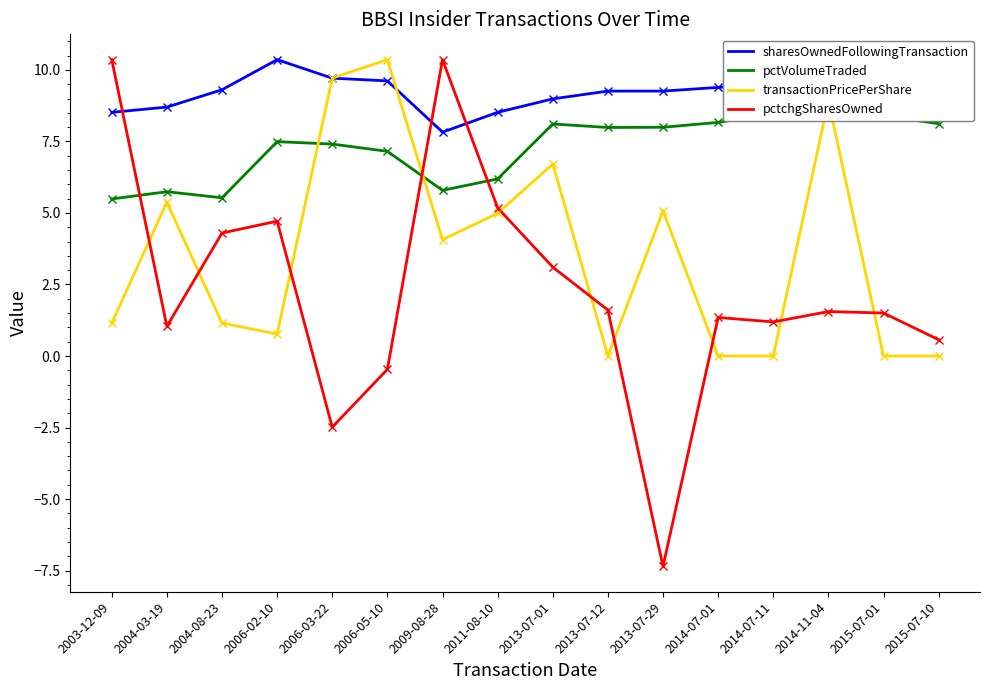

What is the value of the pctchgSharesOwned point at the 12th from the left?

1.3